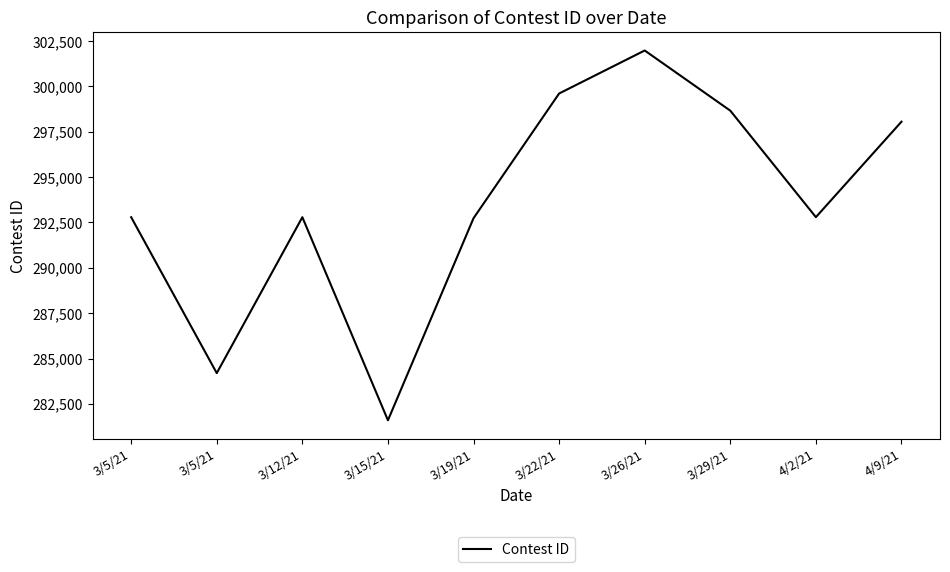

At which label does the data first exceed 292793?

3/22/21